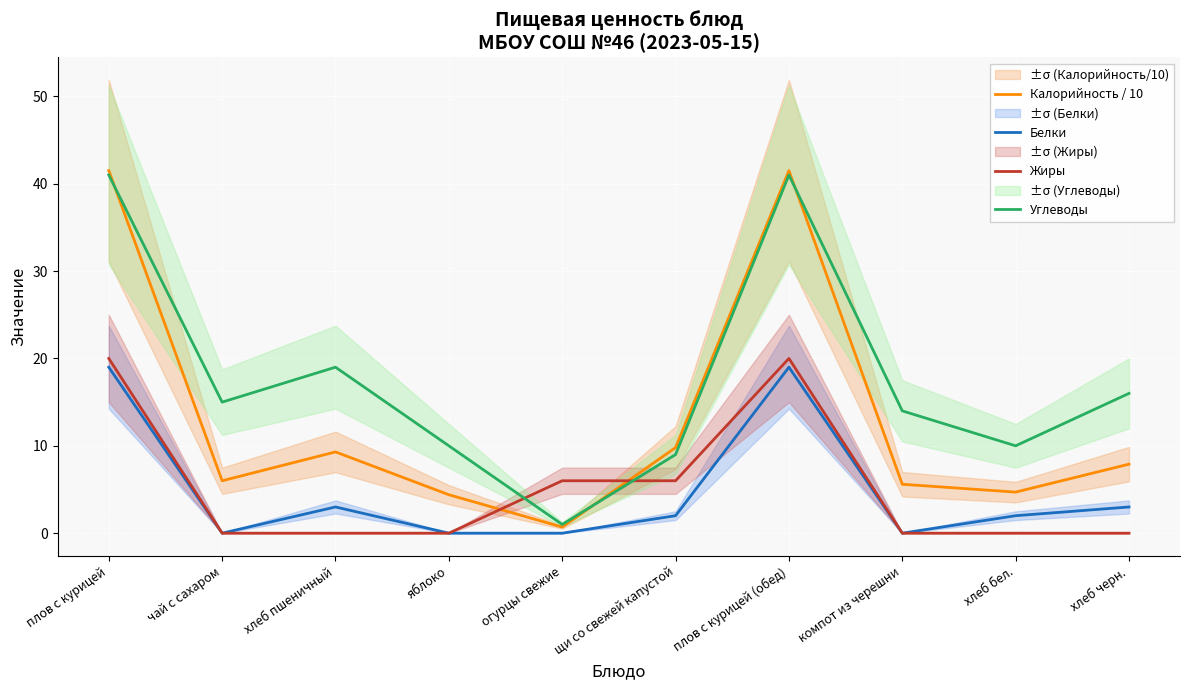

Rank the series at хлеб бел. from lowest to highest value.

Жиры, Белки, Калорийность / 10, Углеводы